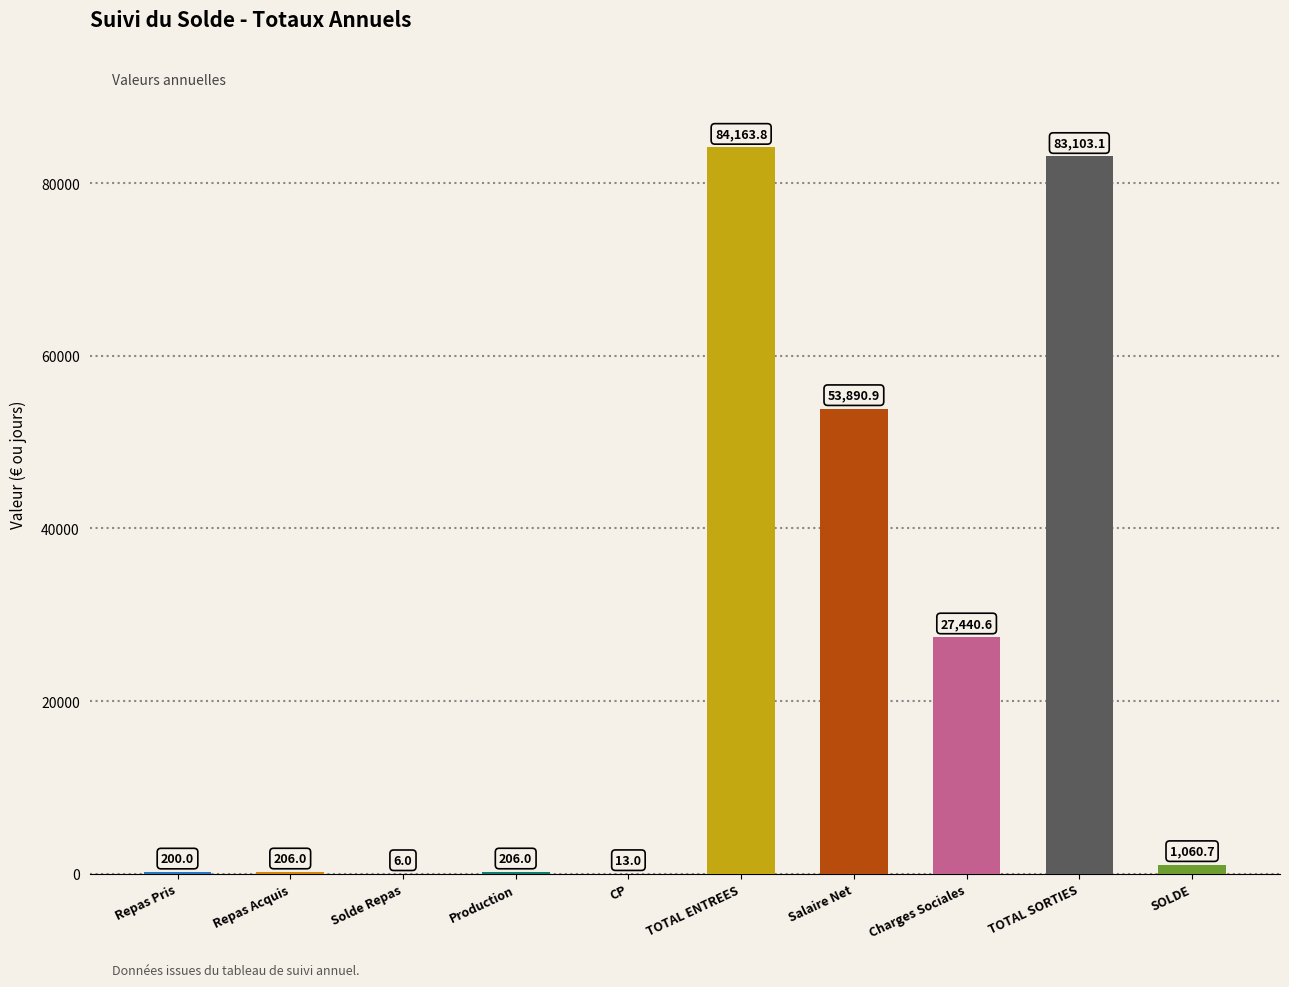

Which category has the highest value across all series?

TOTAL ENTREES